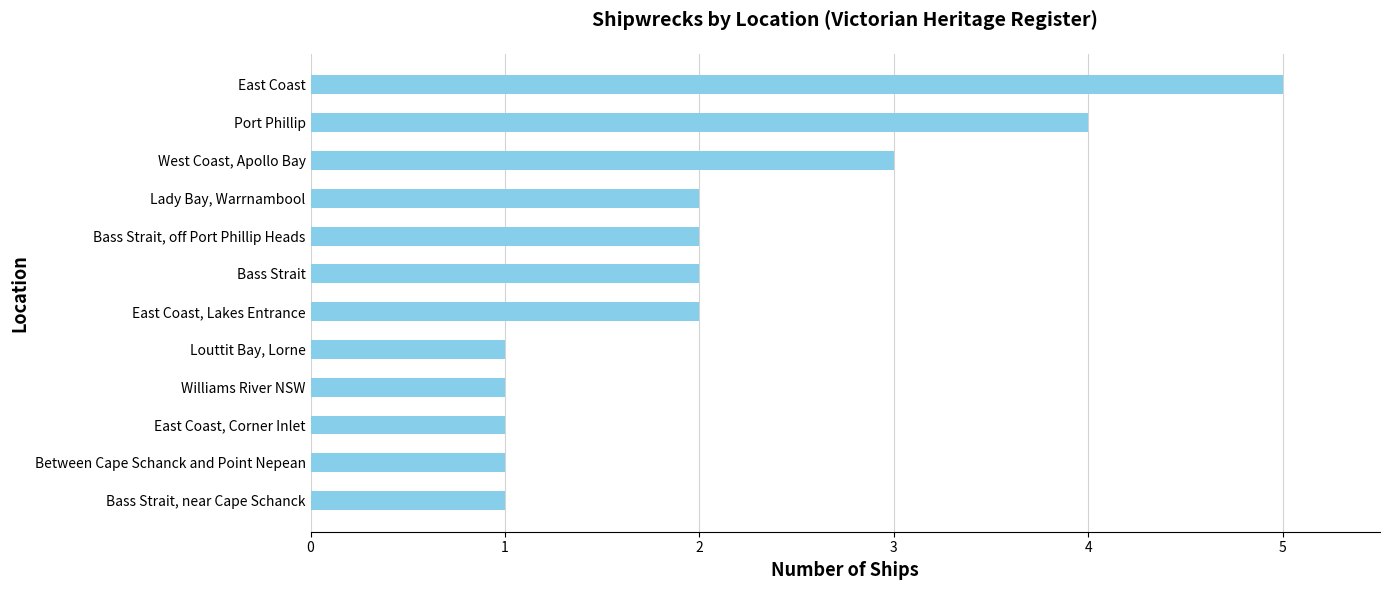

Reading bottom to top, extract all data points from this chart.

Bass Strait, near Cape Schanck=1	Between Cape Schanck and Point Nepean=1	East Coast, Corner Inlet=1	Williams River NSW=1	Louttit Bay, Lorne=1	East Coast, Lakes Entrance=2	Bass Strait=2	Bass Strait, off Port Phillip Heads=2	Lady Bay, Warrnambool=2	West Coast, Apollo Bay=3	Port Phillip=4	East Coast=5